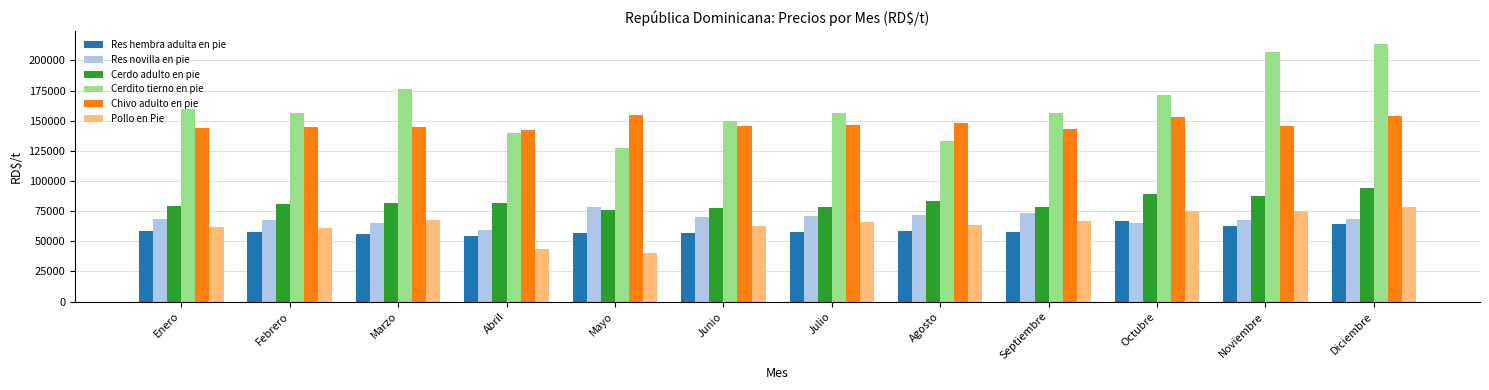

At which category is the sum across all series the highest?

Diciembre